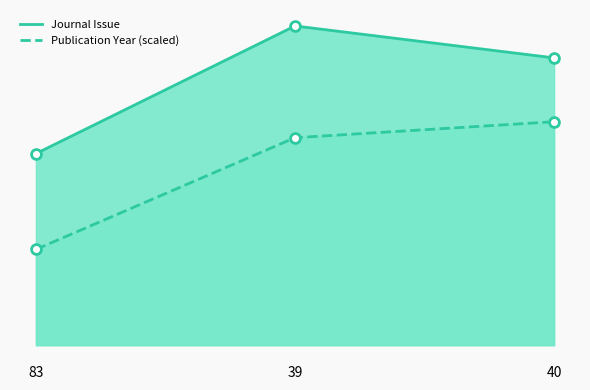

Which series reaches the maximum Y coordinate?

Journal Issue